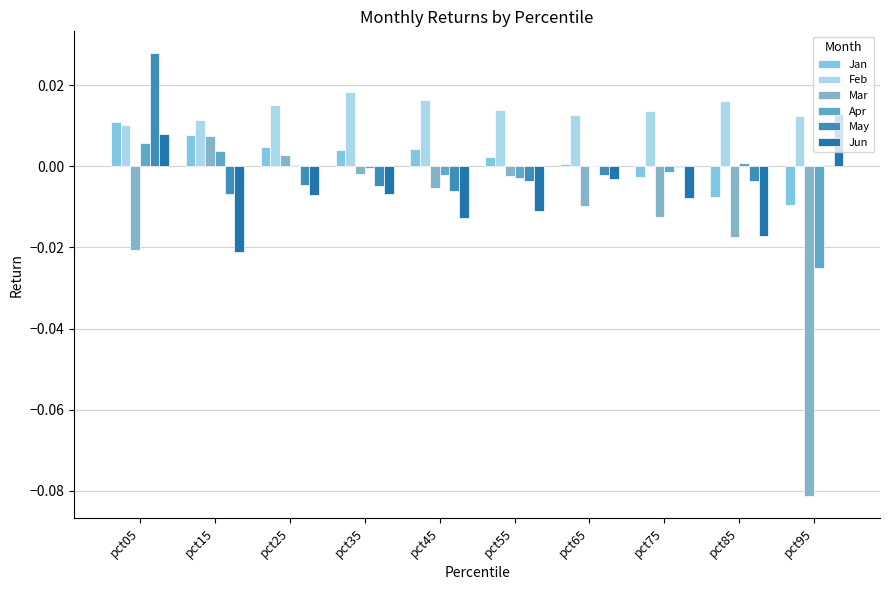

Does the chart contain stacked bars?

No